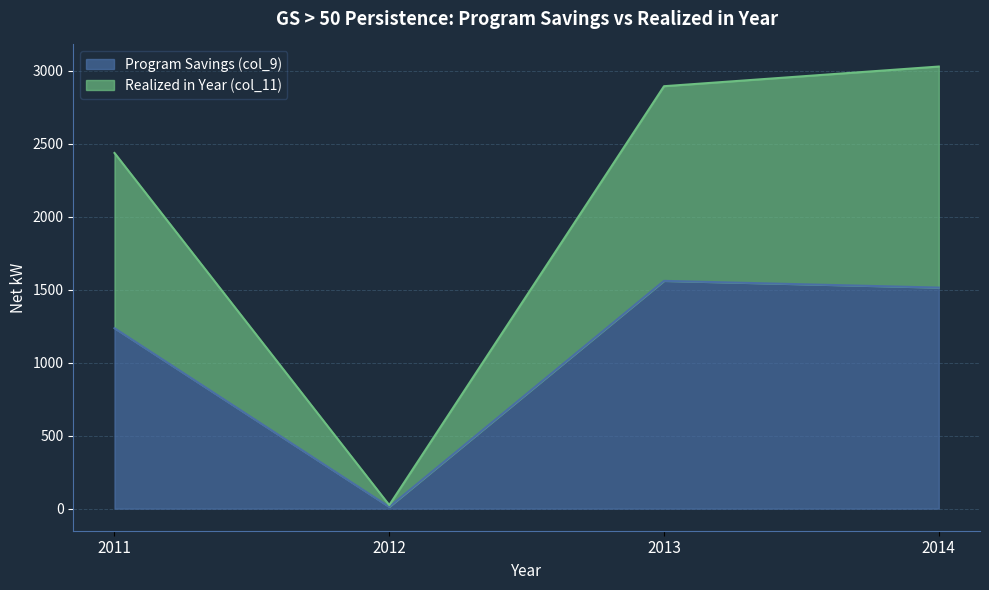

True or false: Program Savings (col_9) and Realized in Year (col_11) cross at least once.

False